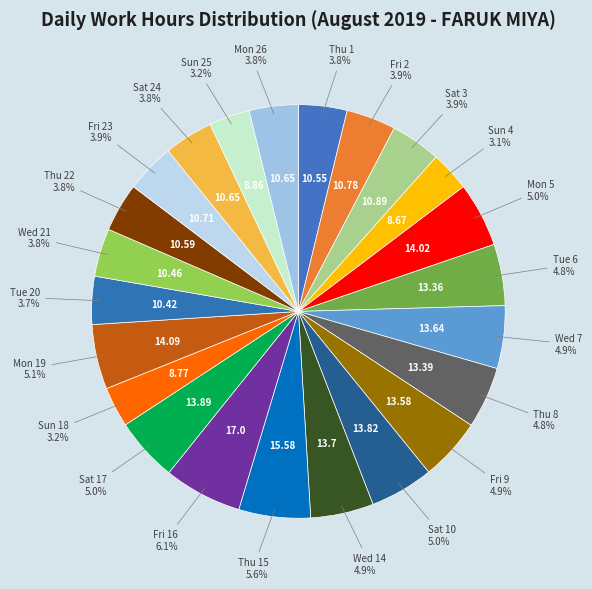

Count the number of slices in the pie.

23